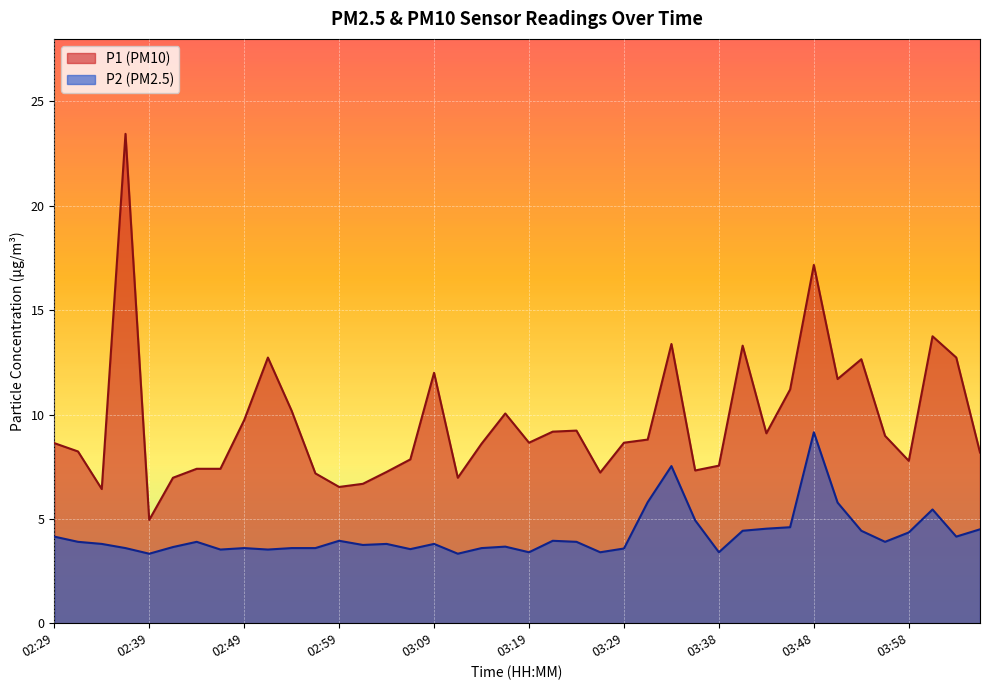

True or false: P2 has a value of 1.1 at 02:32.

False